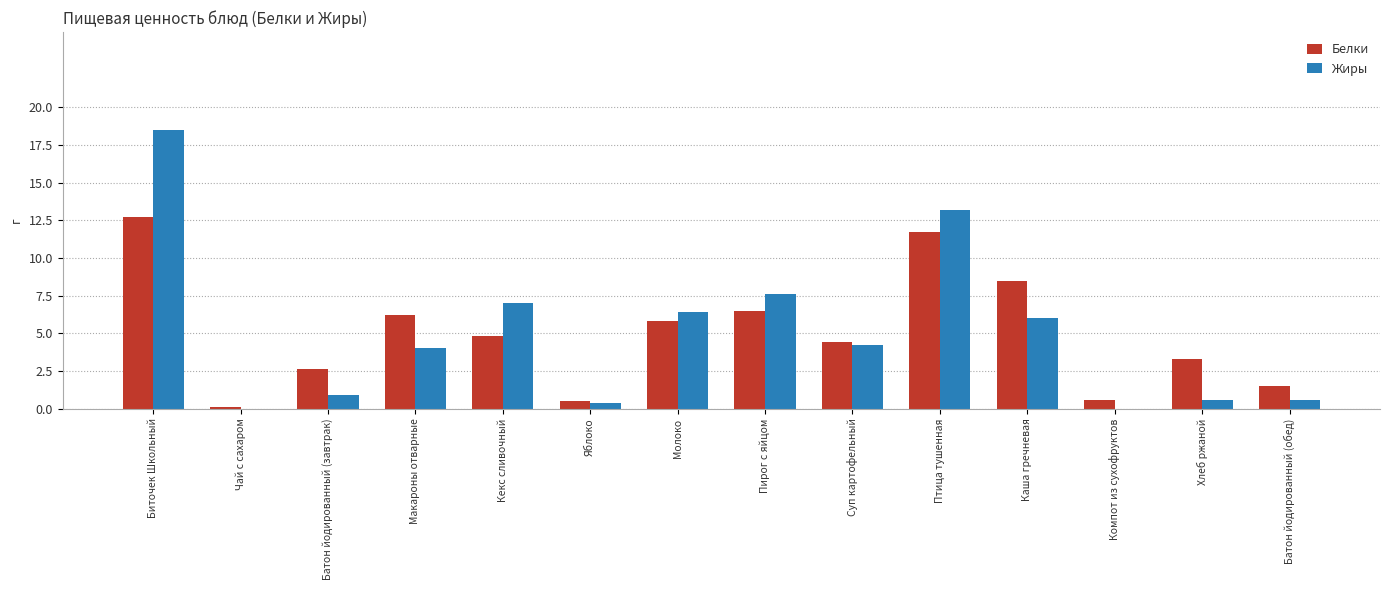

Are the bars grouped side by side (vs. stacked)?

Yes